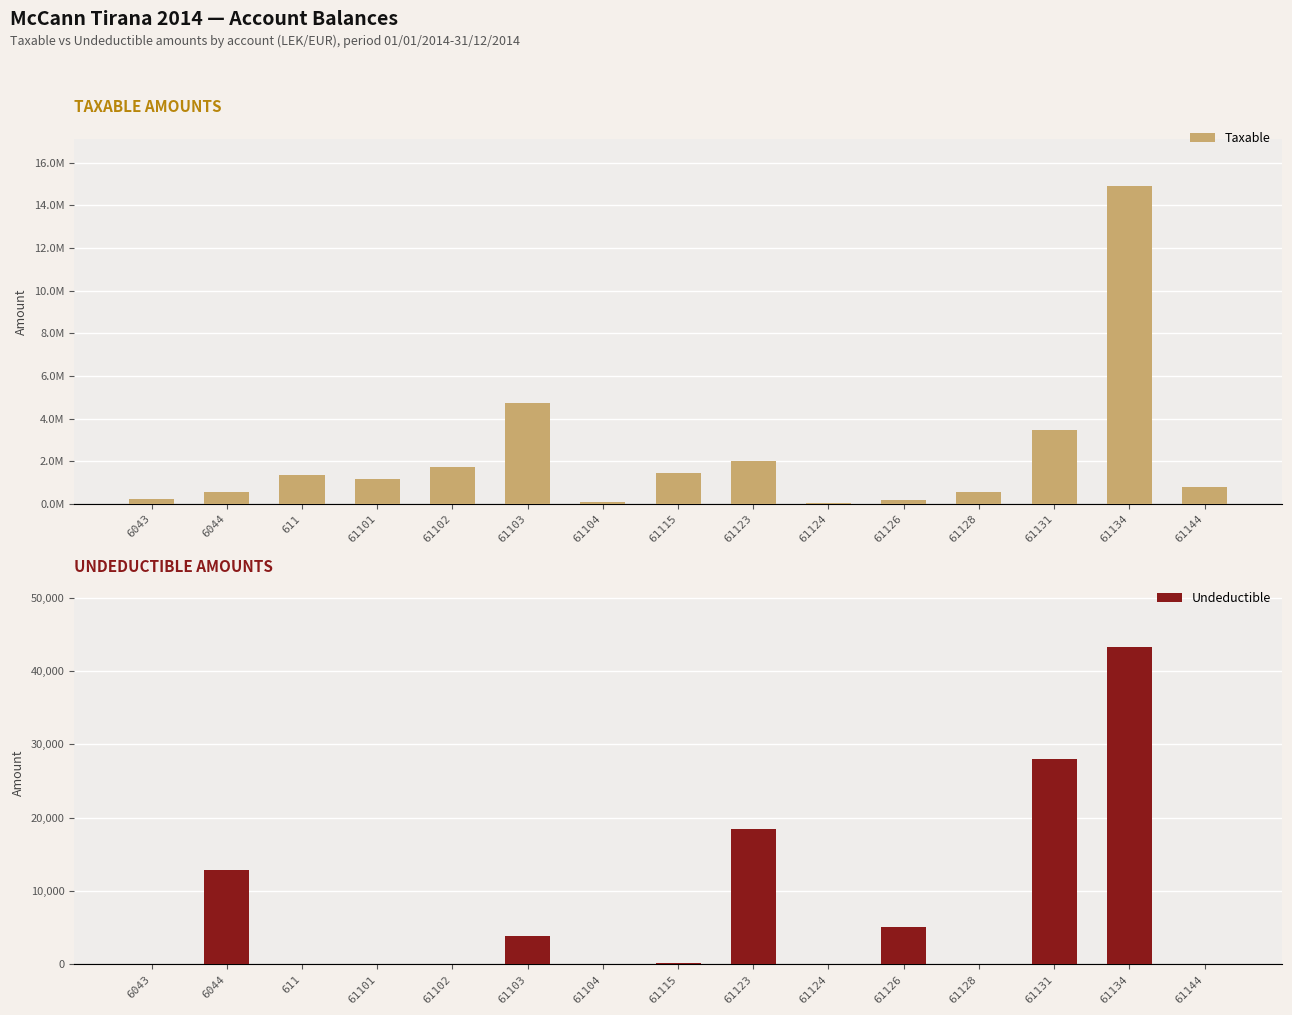

At which category does the chart reach its minimum across all series?

6043